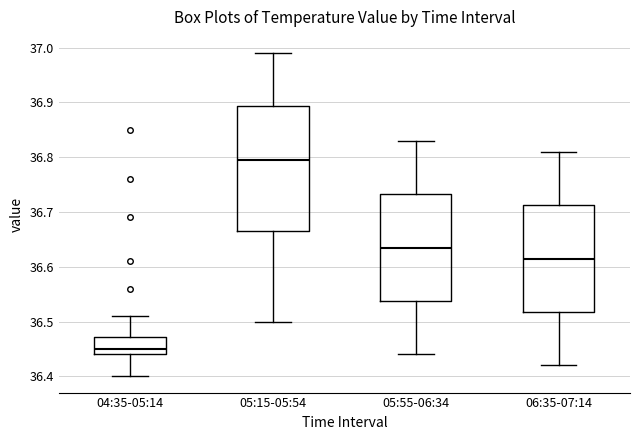

Which box is the tallest, from its lower edge to its upper edge?

05:15-05:54